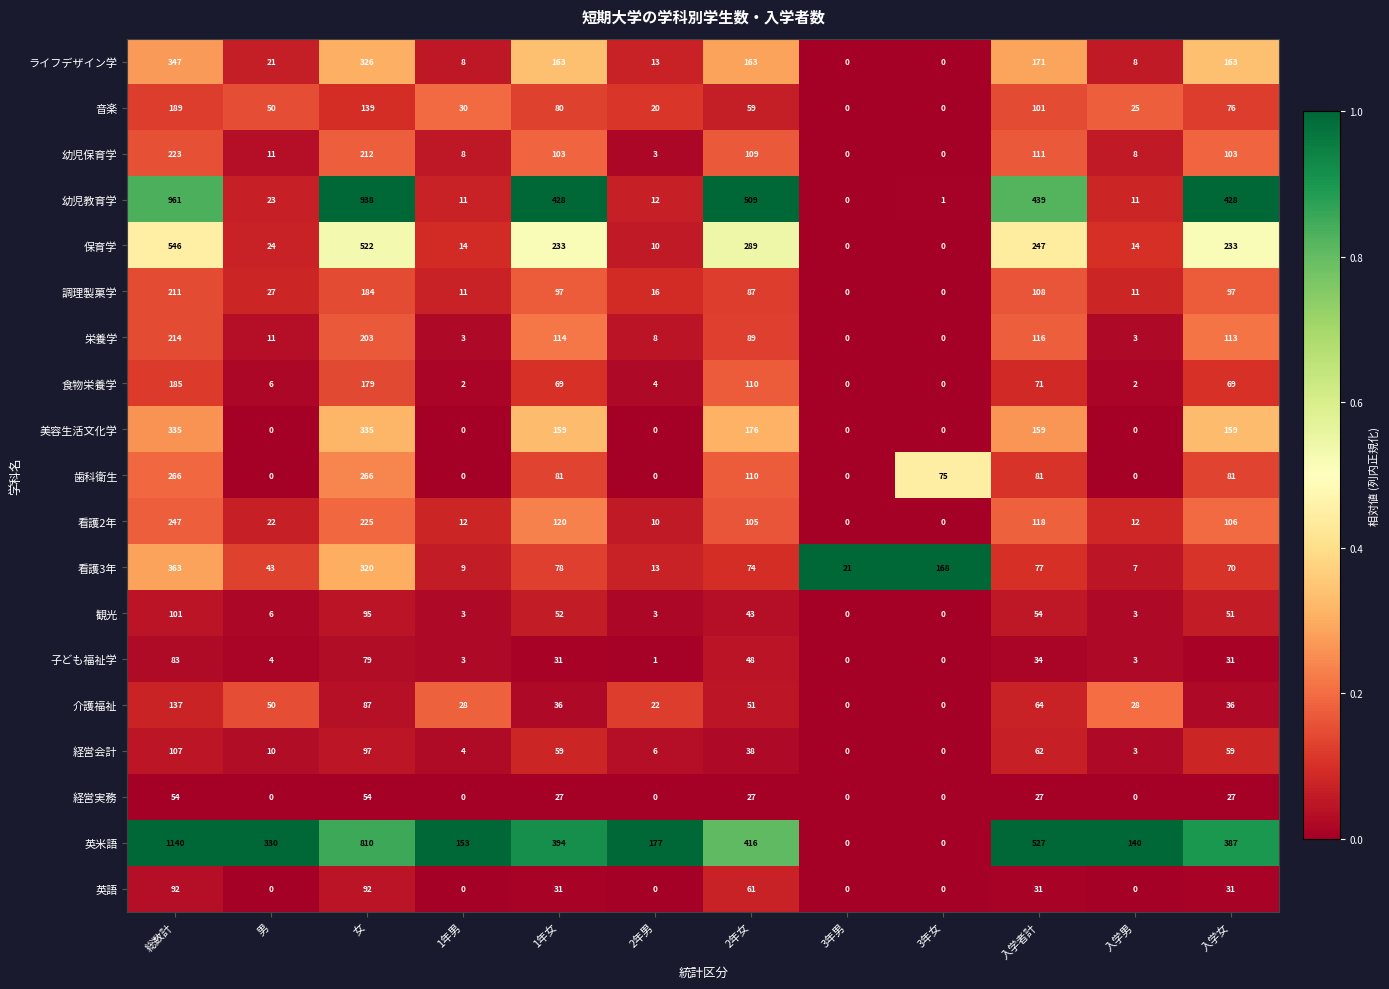

True or false: 幼児保育学 has a value of 37 at 入学者計.

False